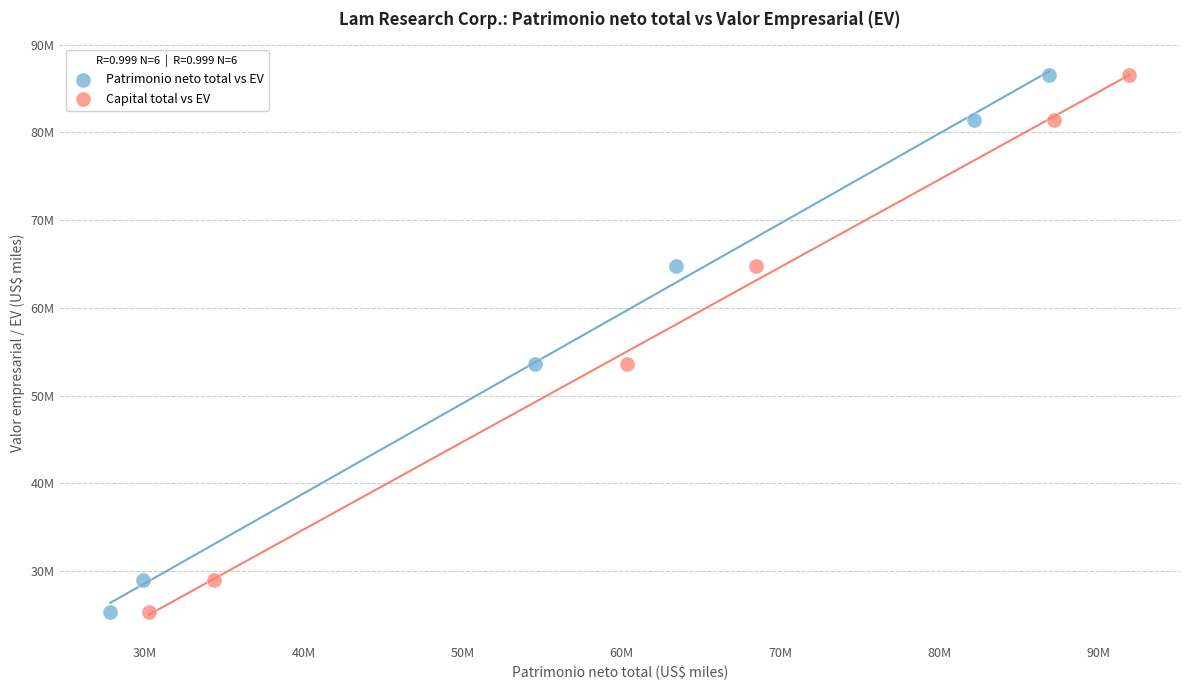

What are all the series names shown in the legend?

Patrimonio neto total vs EV, Capital total vs EV